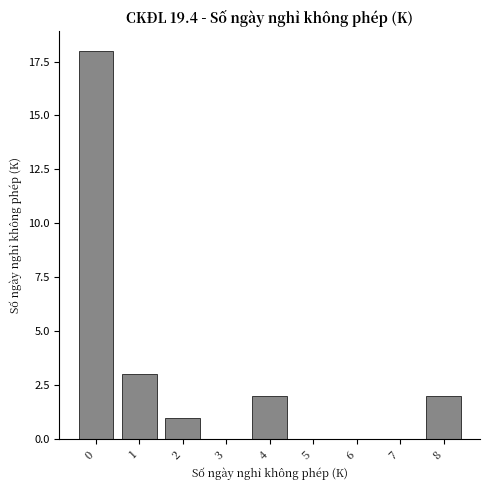

Reading left to right, extract all data points from this chart.

0=18	1=3	2=1	3=0	4=2	5=0	6=0	7=0	8=2